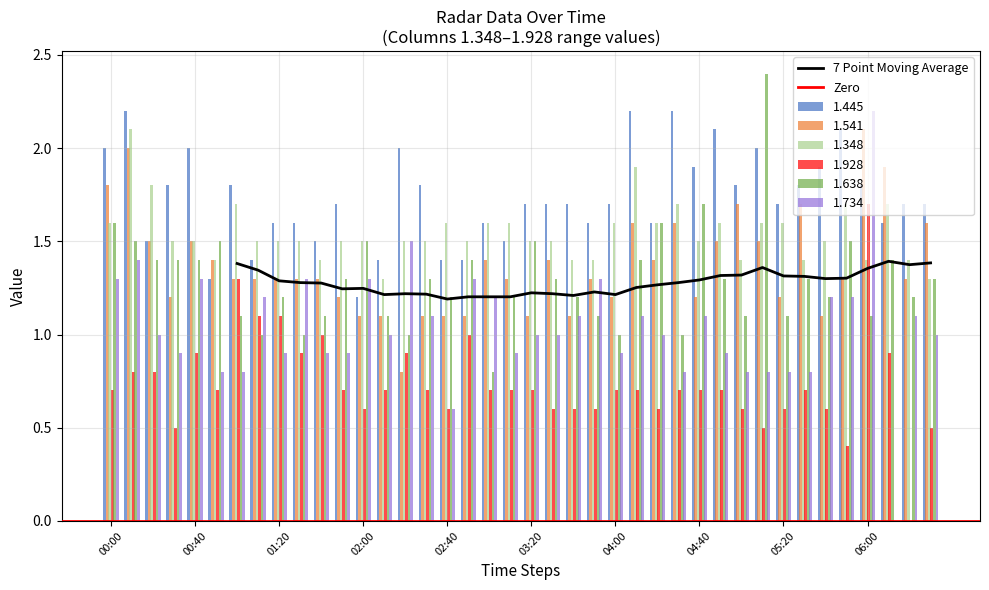

The value of 1.445 at 2000/02/17 01:50 is 0.3. True or false?

False